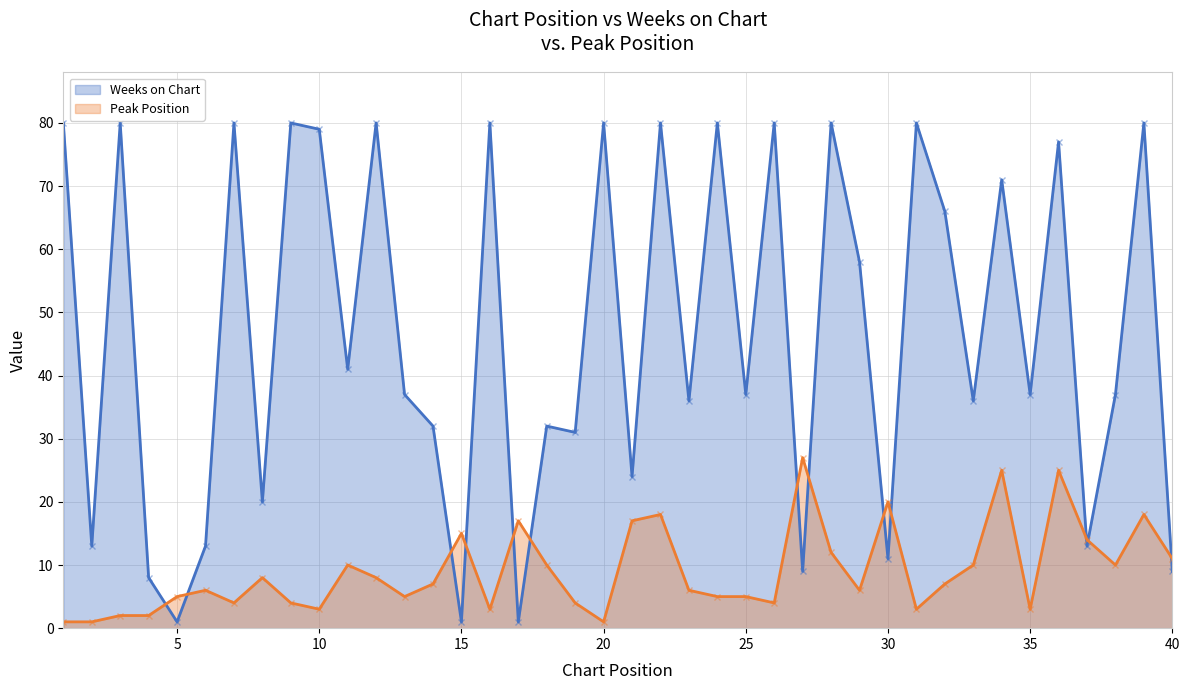

At which category is the sum across all series the highest?

36